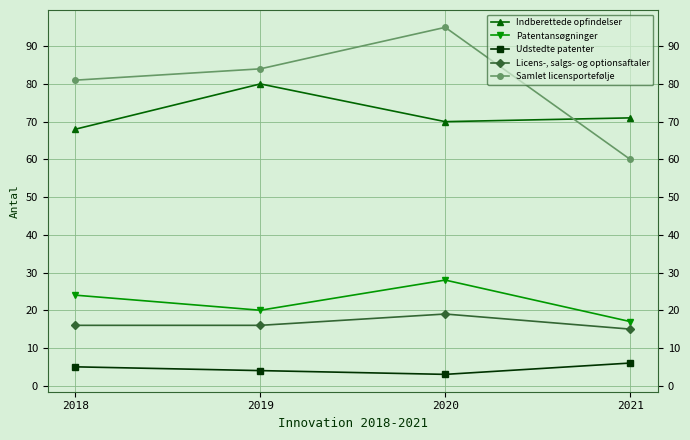

Reading left to right, transcribe all the data shown in this chart.

Indberettede opfindelser: 68	80	70	71
Patentansøgninger: 24	20	28	17
Udstedte patenter: 5	4	3	6
Licens-, salgs- og optionsaftaler: 16	16	19	15
Samlet licensportefølje: 81	84	95	60